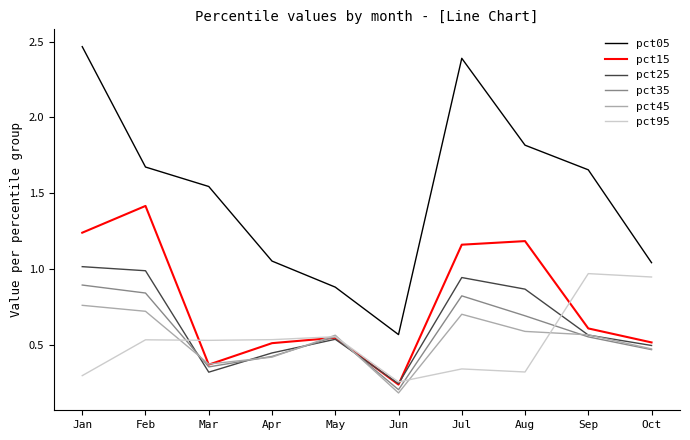

Rank the series by their maximum value, from highest to lowest.

pct05, pct15, pct25, pct95, pct35, pct45